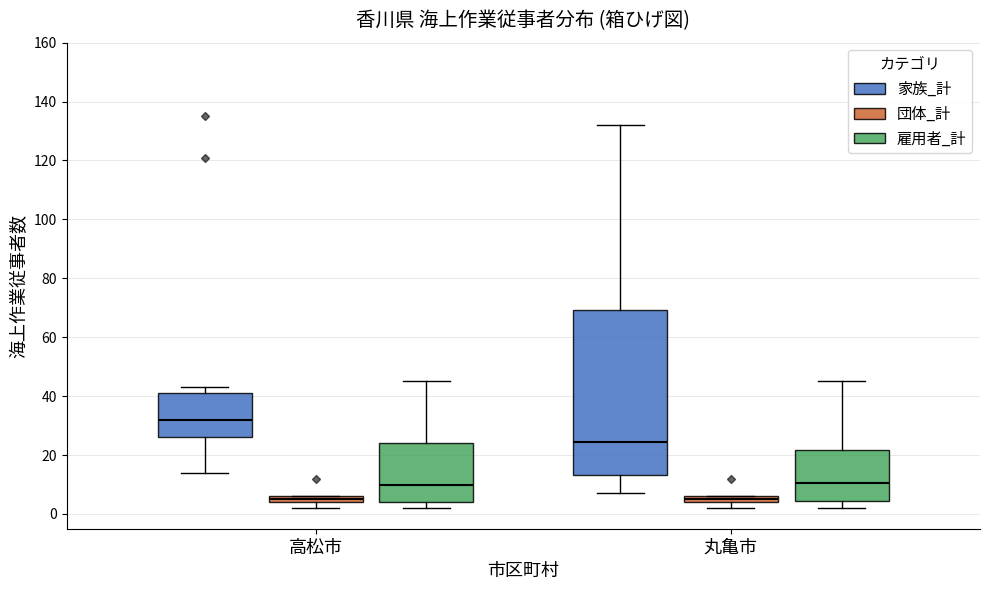

Which box is the tallest, from its lower edge to its upper edge?

丸亀市 (家族_計)